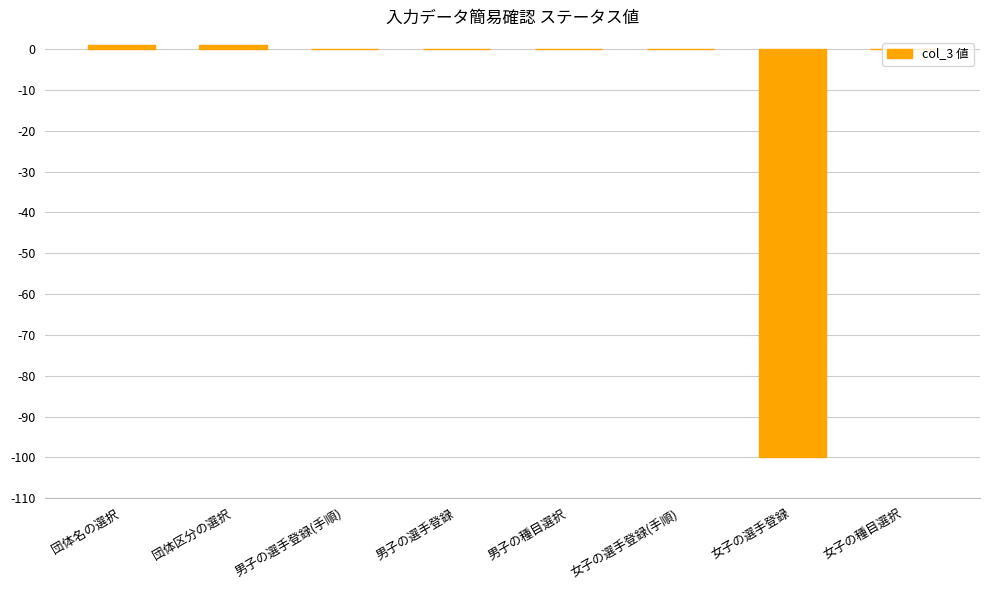

The value at 団体区分の選択 is 1. True or false?

True